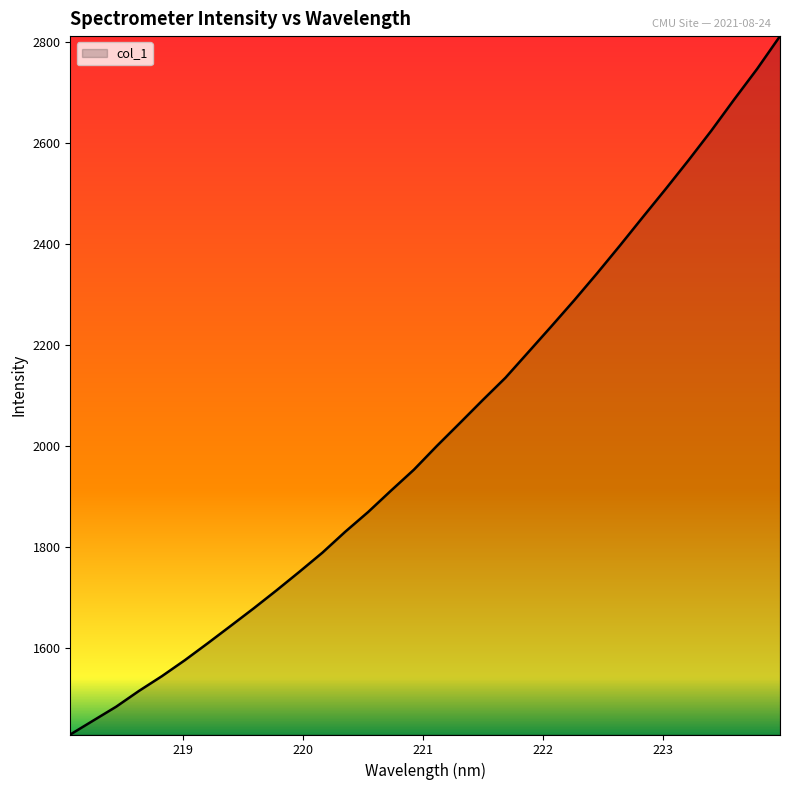

What is the maximum value shown in the chart?

2811.5